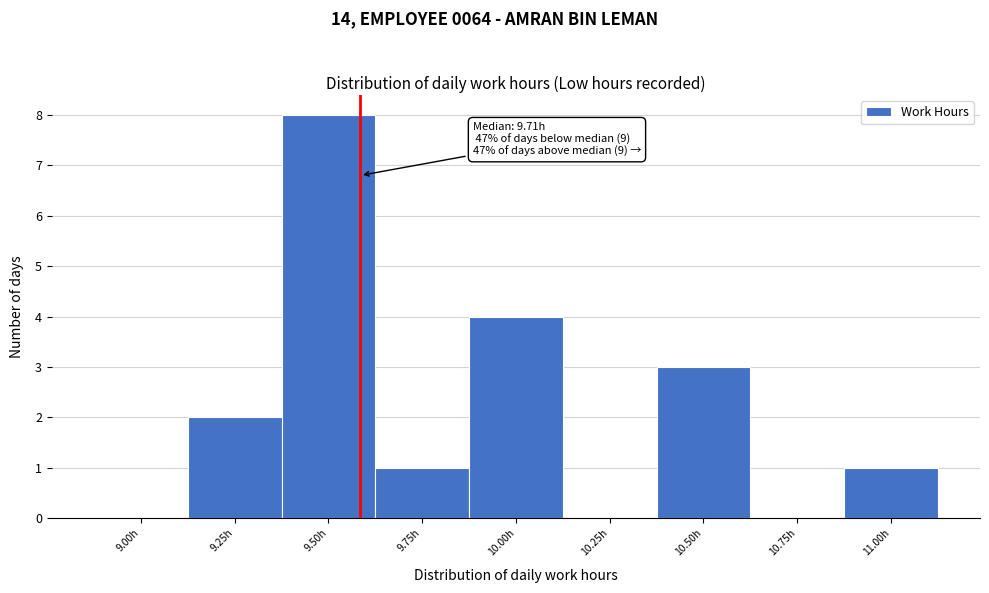

Reading left to right, list all the values displayed in this chart.

9.00h=0	9.25h=2	9.50h=8	9.75h=1	10.00h=4	10.25h=0	10.50h=3	10.75h=0	11.00h=1